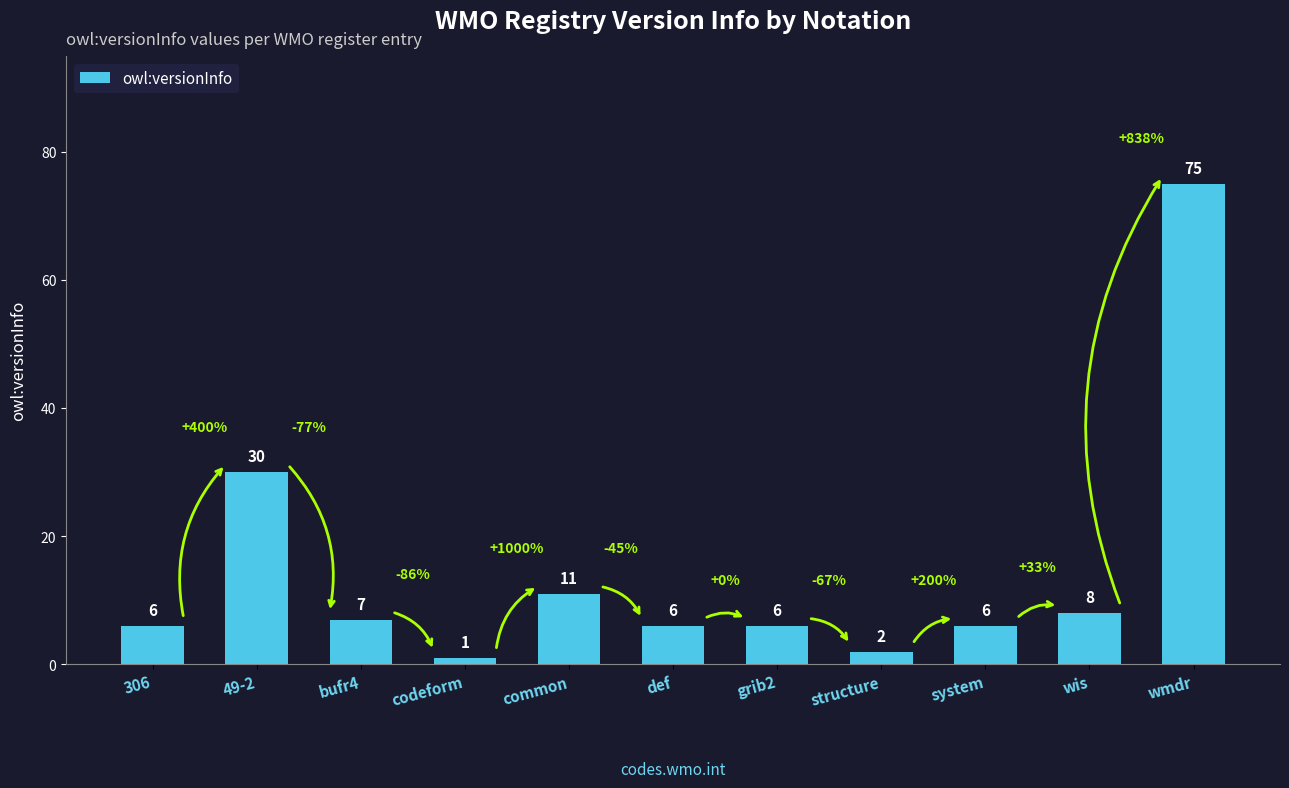

What is the sum of all values?

158